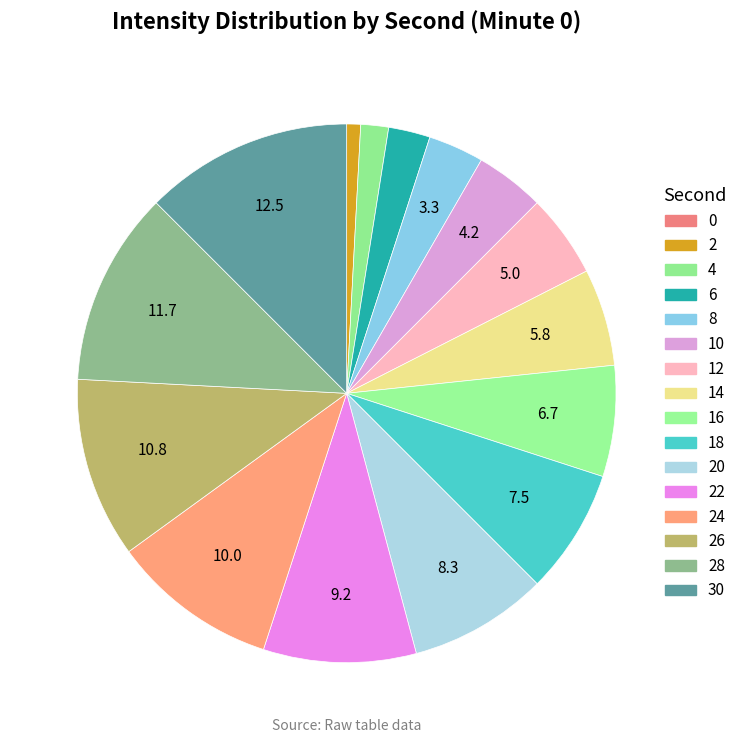

Count the number of slices in the pie.

16